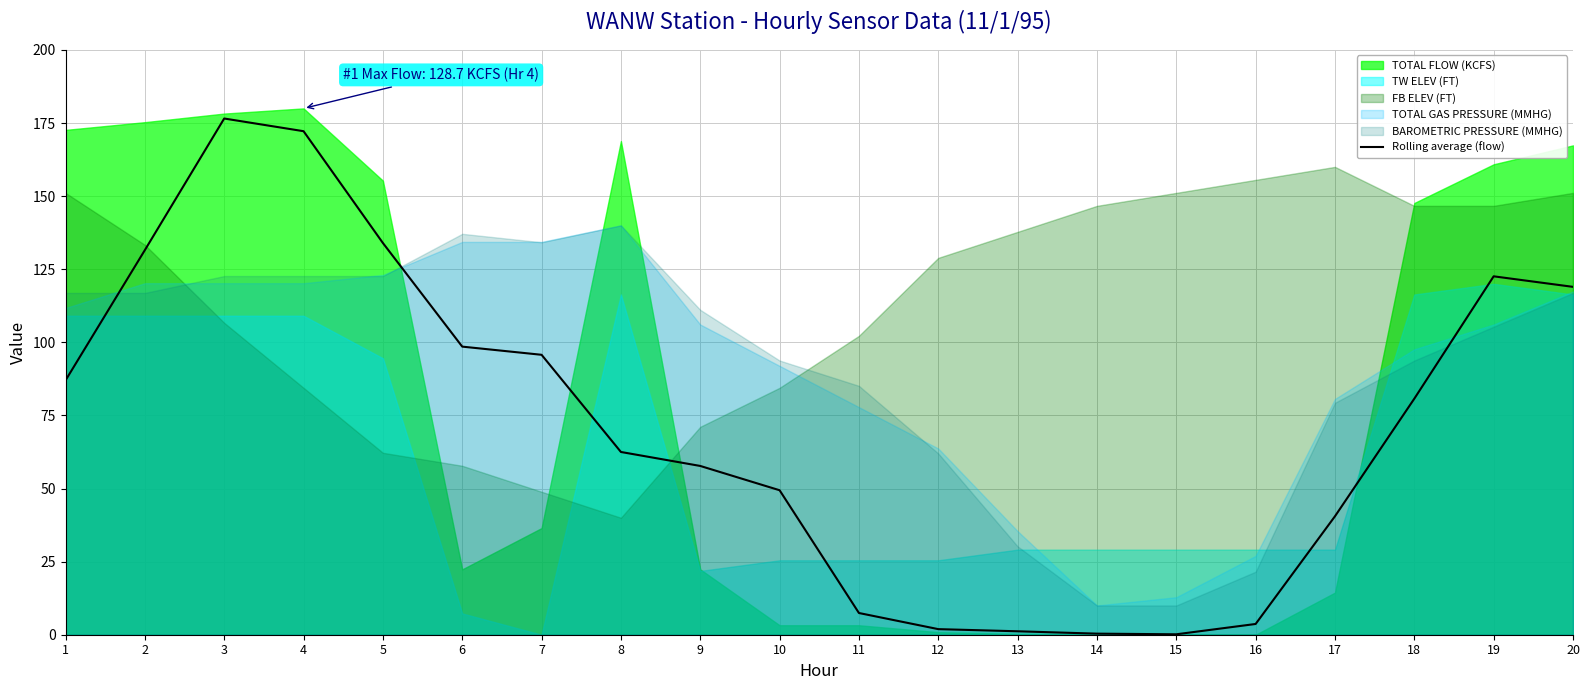

True or false: there are more than 0 points higher than both neighbors.

True